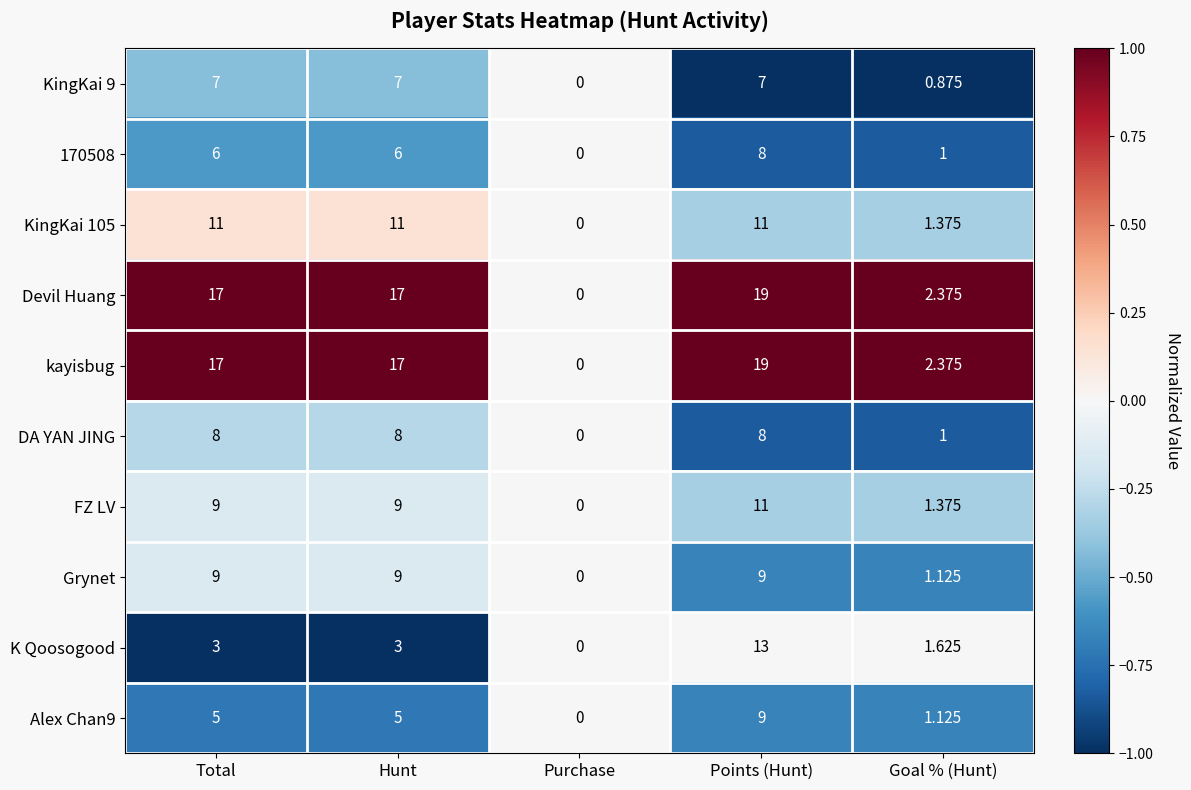

At which label is Grynet closest to 4?

Goal % (Hunt)